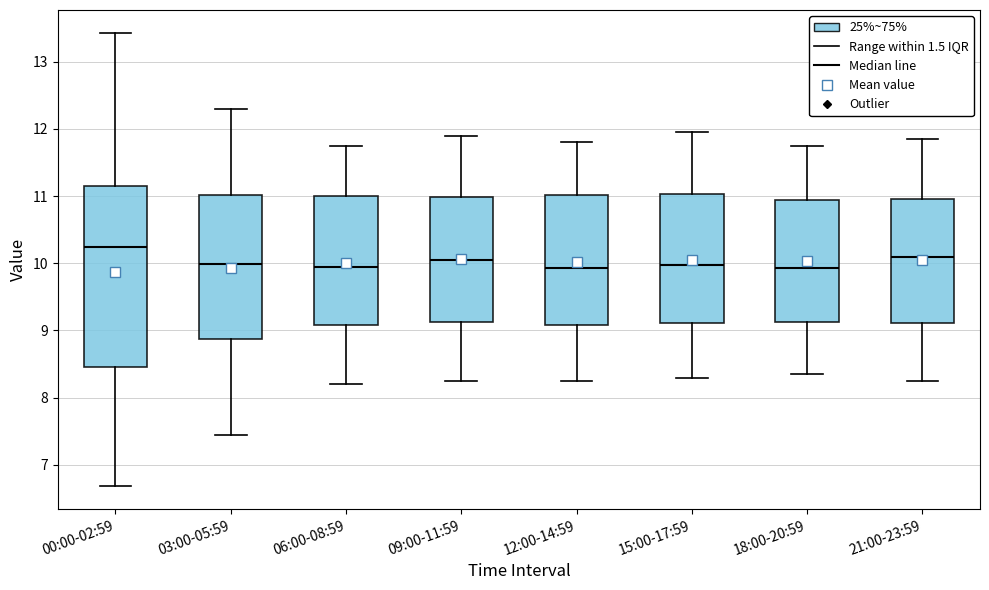

Which box's median line is the highest?

00:00-02:59